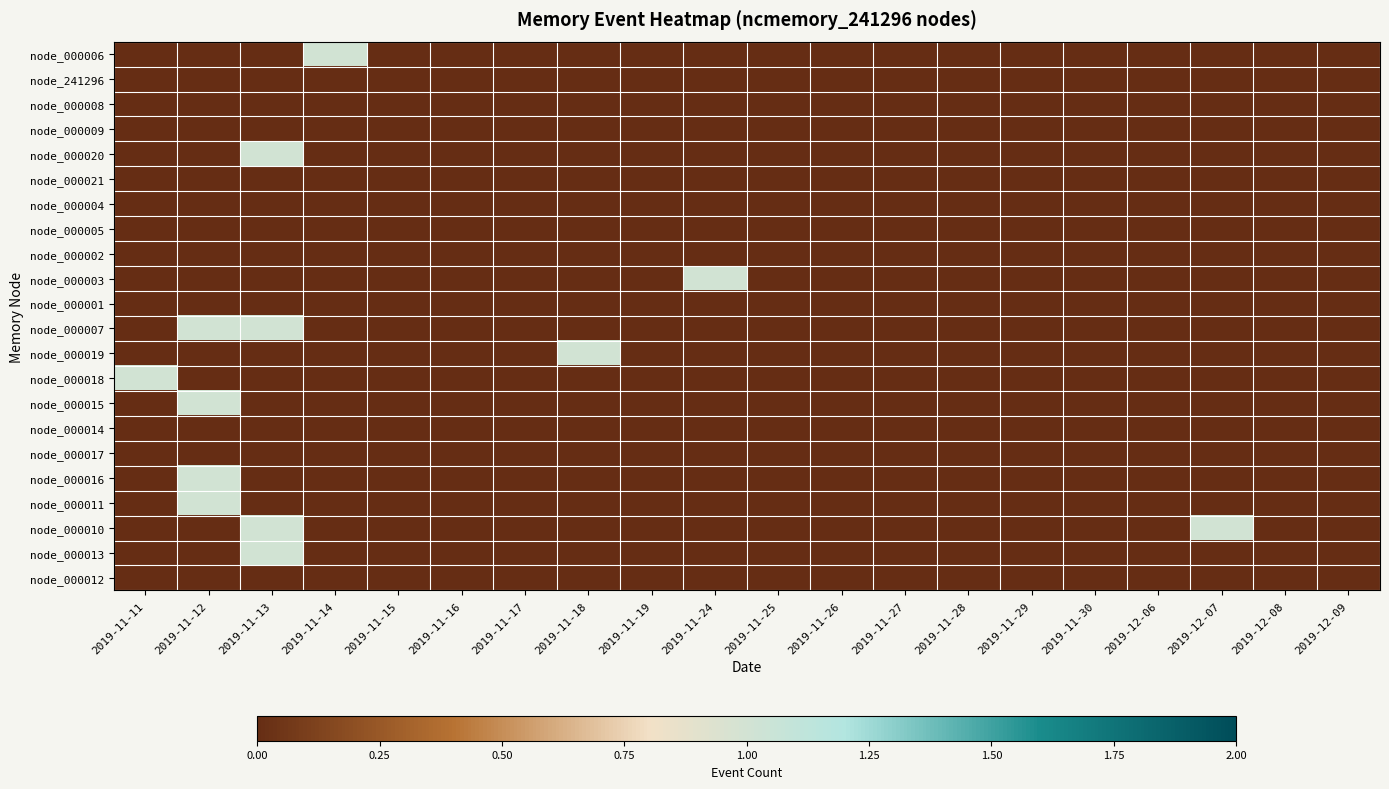

Which series changed the most between 2019-11-14 and 2019-12-06?

node_000006